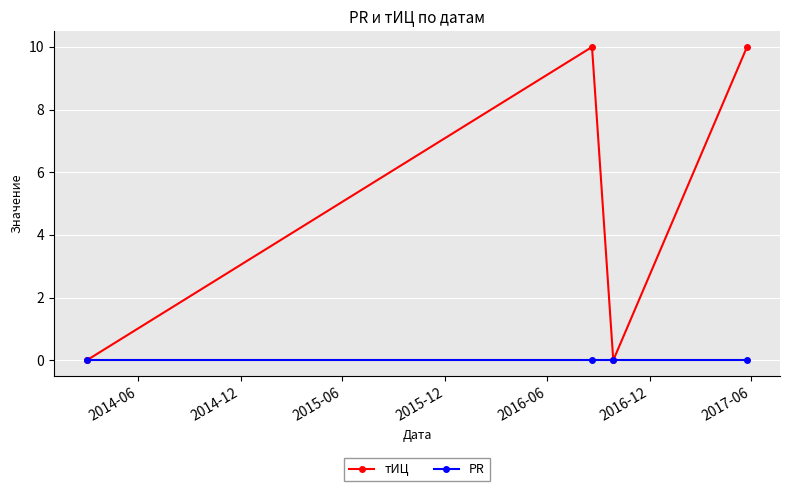

Which series has the widest spread of values?

тИЦ